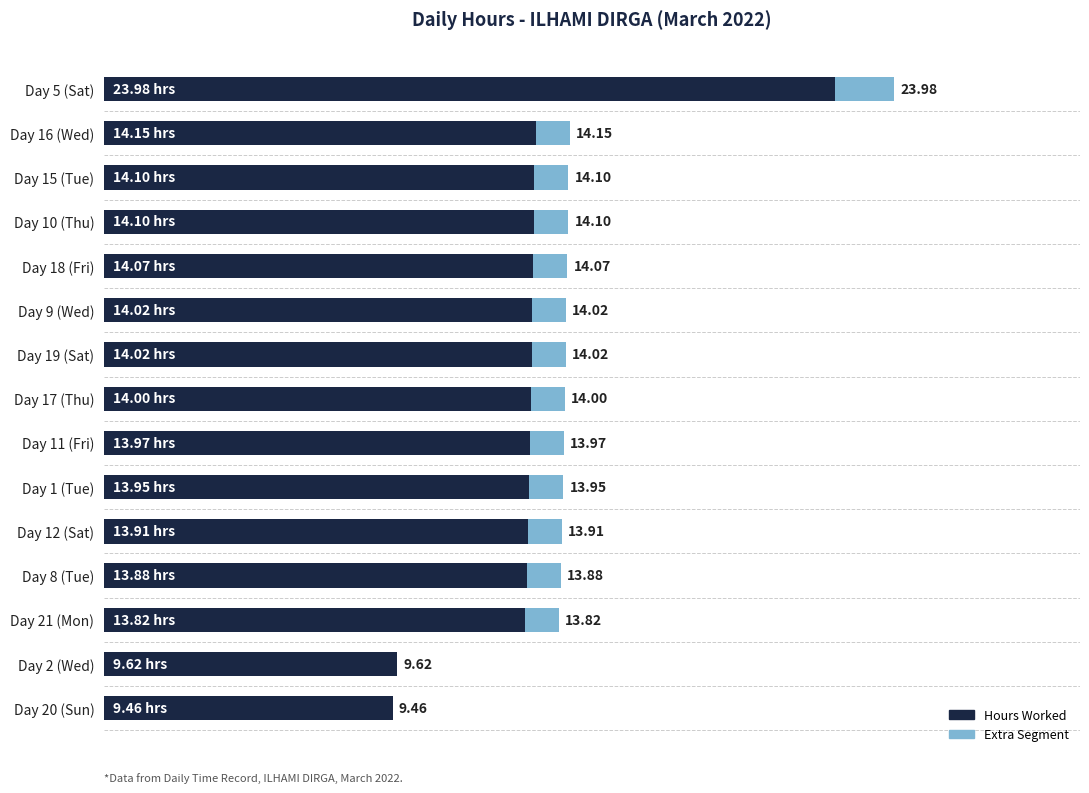

At which category is the sum across all series the highest?

Day 5 (Sat)